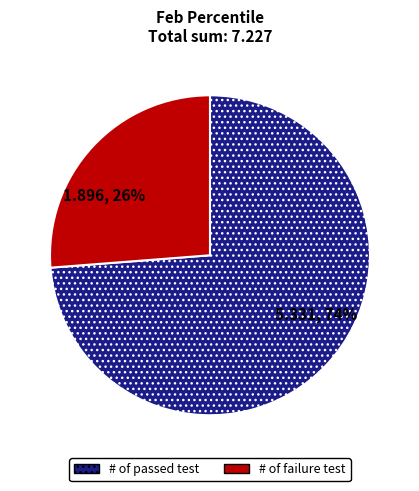

Rank the categories by value from lowest to highest.

# of failure test, # of passed test